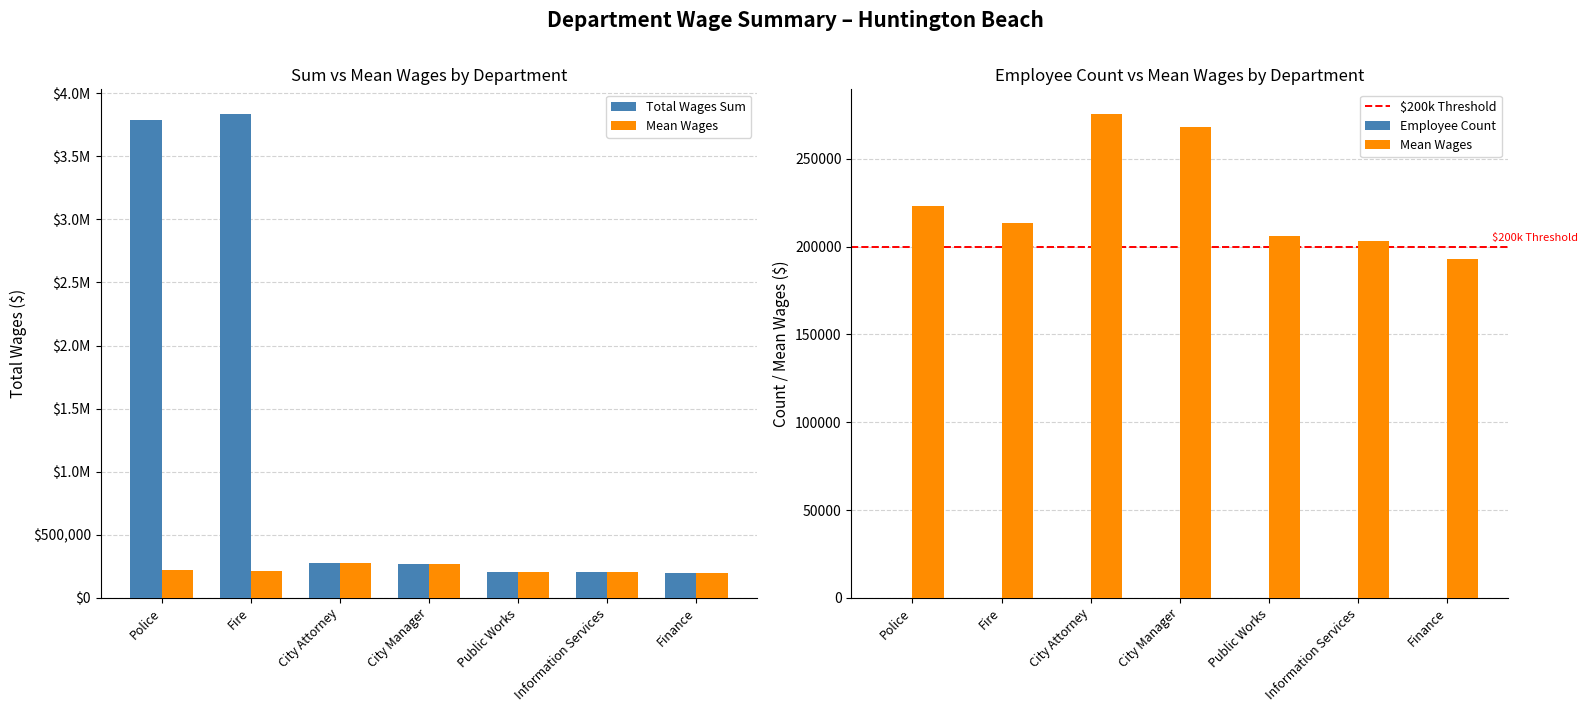

The value of Total Wages (Mean) at Finance is 193201. True or false?

True